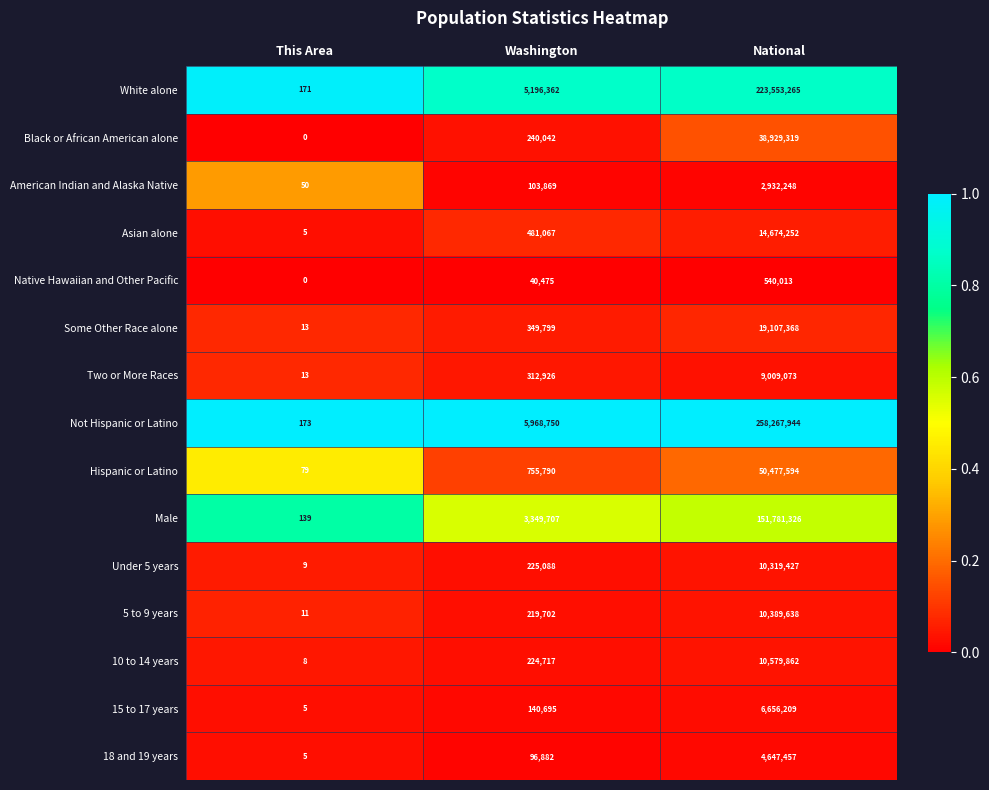

Where is 18 and 19 years nearest to the value 2323731?

Washington